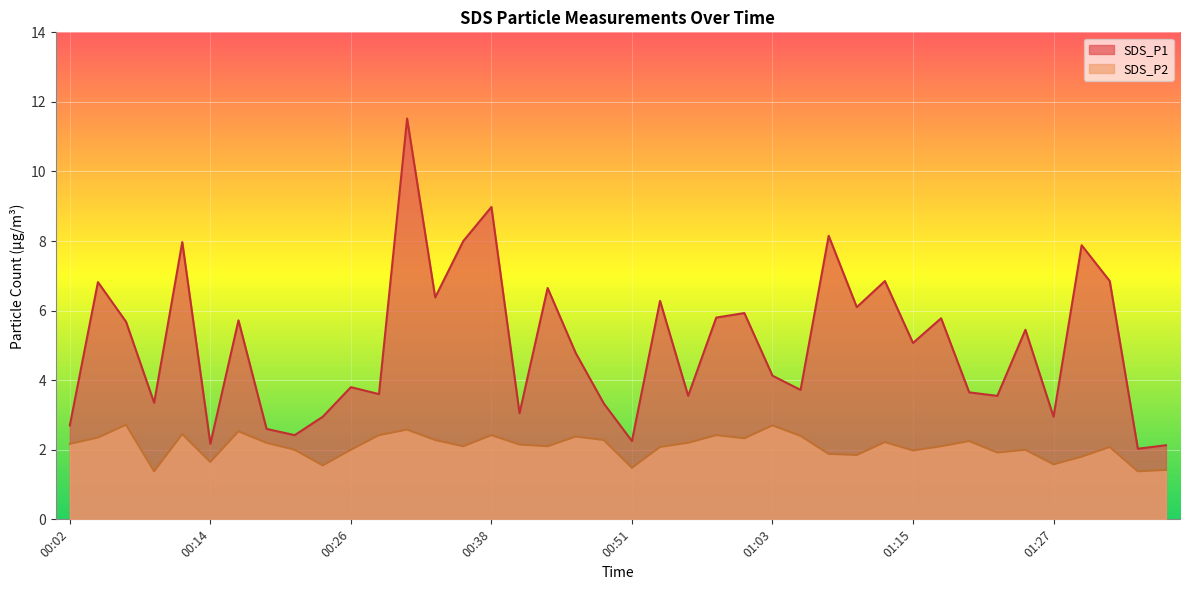

Which has a higher value, 00:09 or 00:11?

00:11